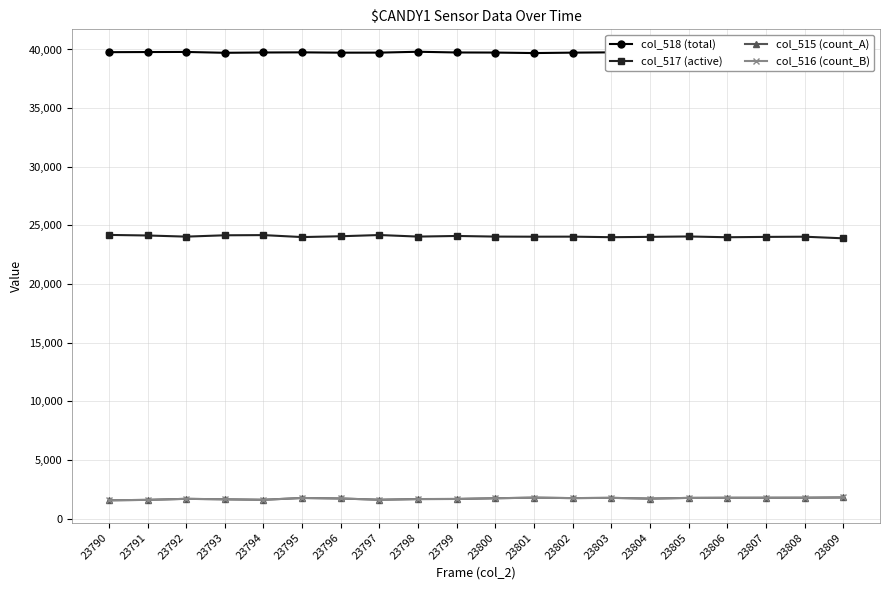

What is the smallest value displayed?

1570